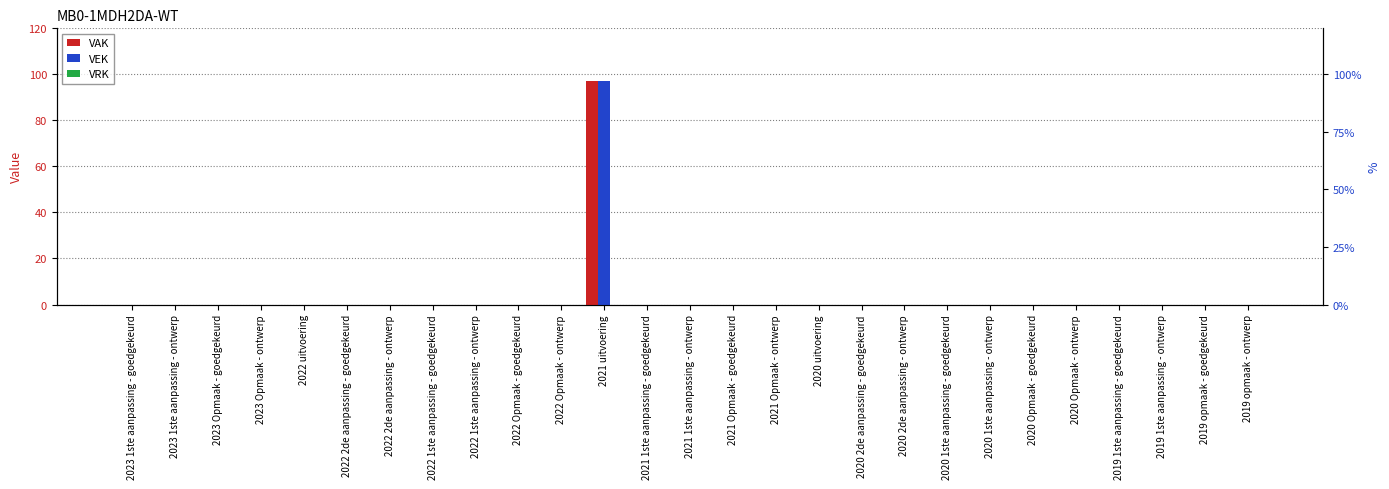

What is the label of the 20th bar from the left?

2020 1ste aanpassing - goedgekeurd